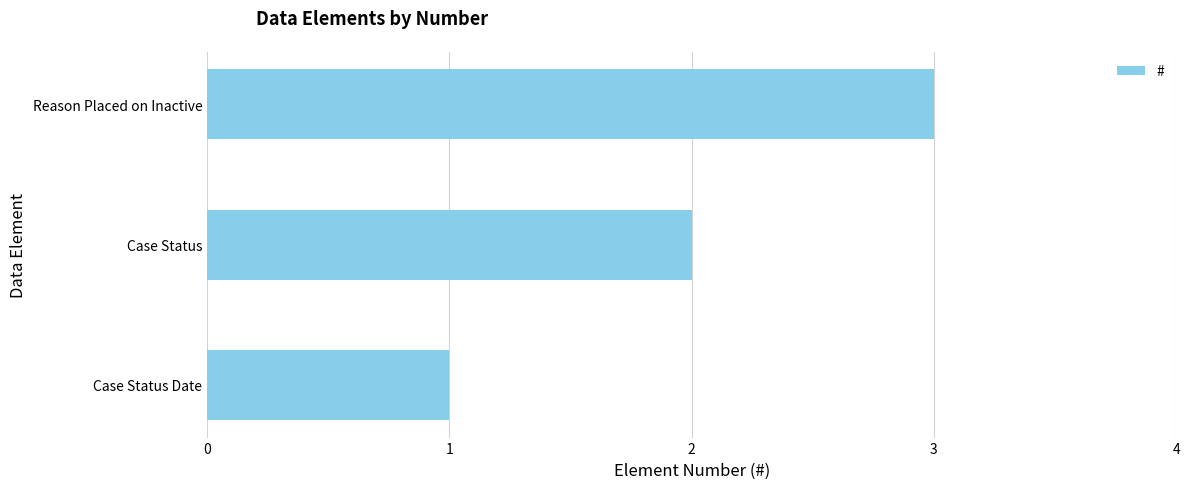

Rank the categories by value from lowest to highest.

Case Status Date, Case Status, Reason Placed on Inactive